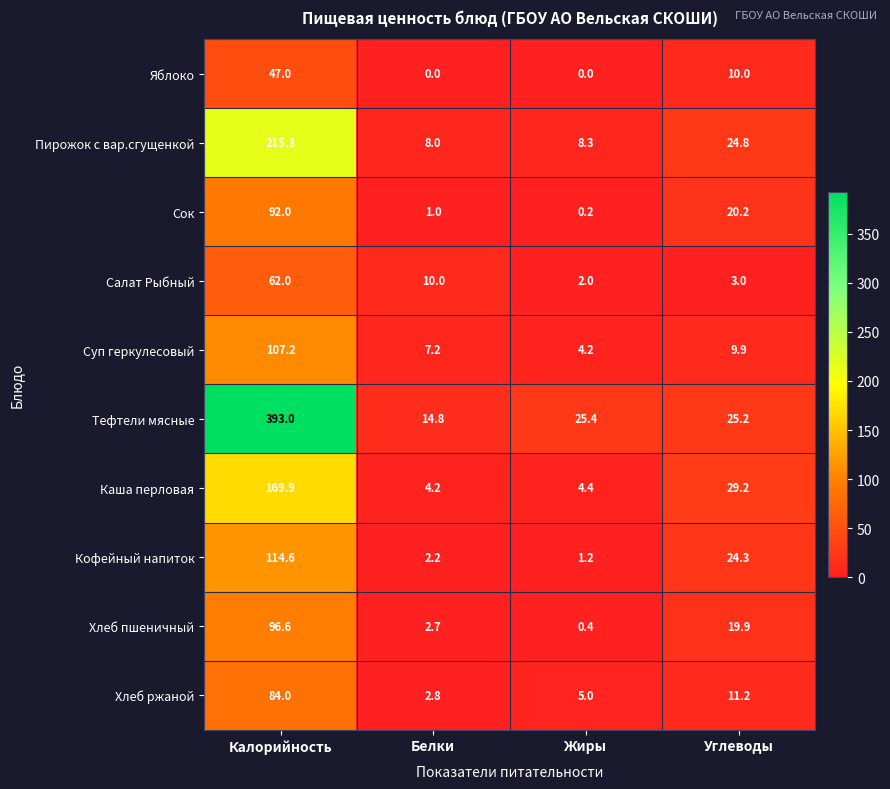

How many series are shown in this chart?

10